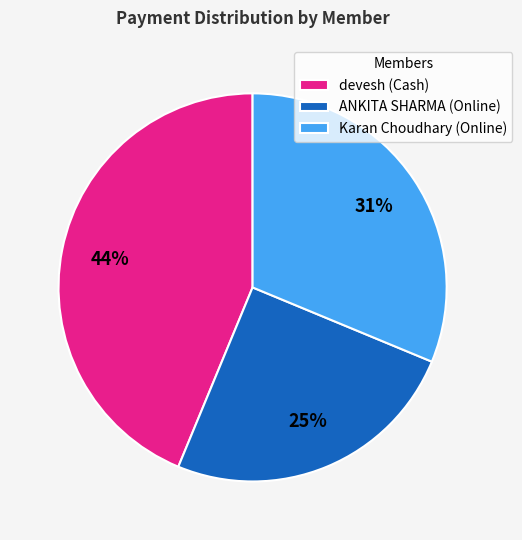

Between devesh (Cash) and Karan Choudhary (Online), which is larger?

devesh (Cash)